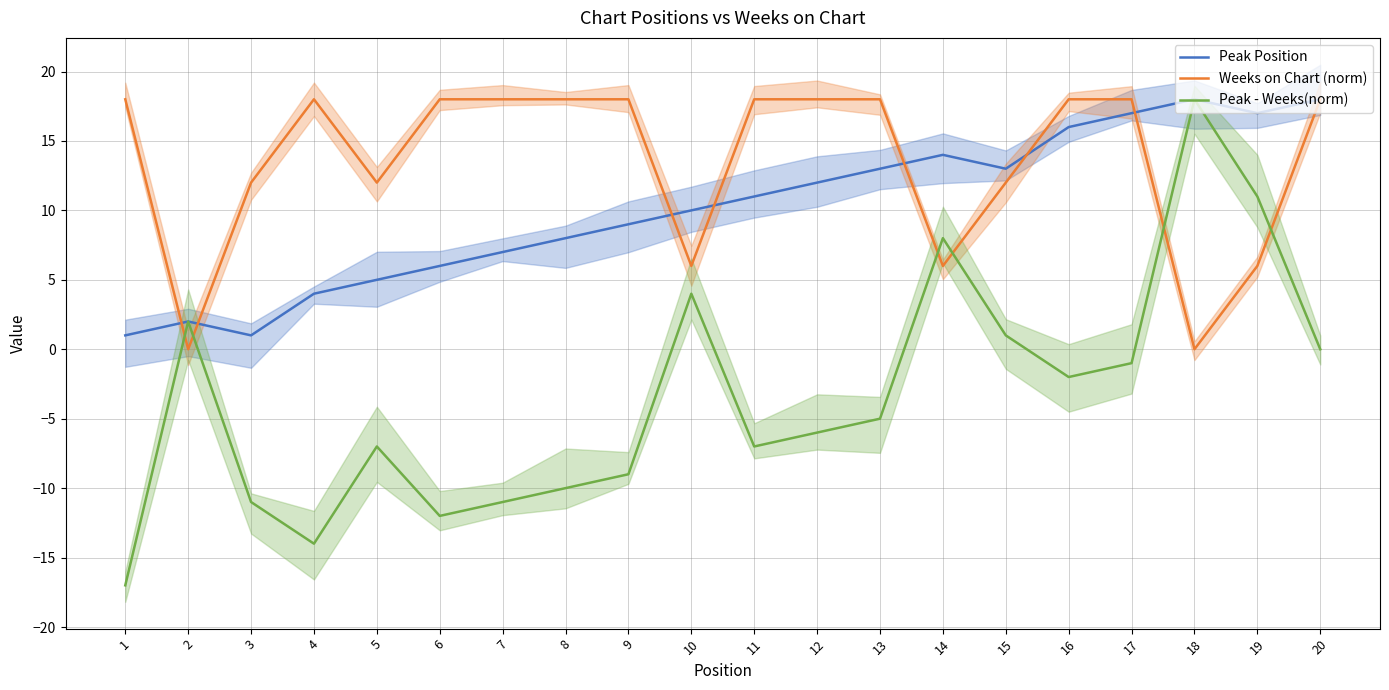

The value of Peak Position at 16 is 25. True or false?

False